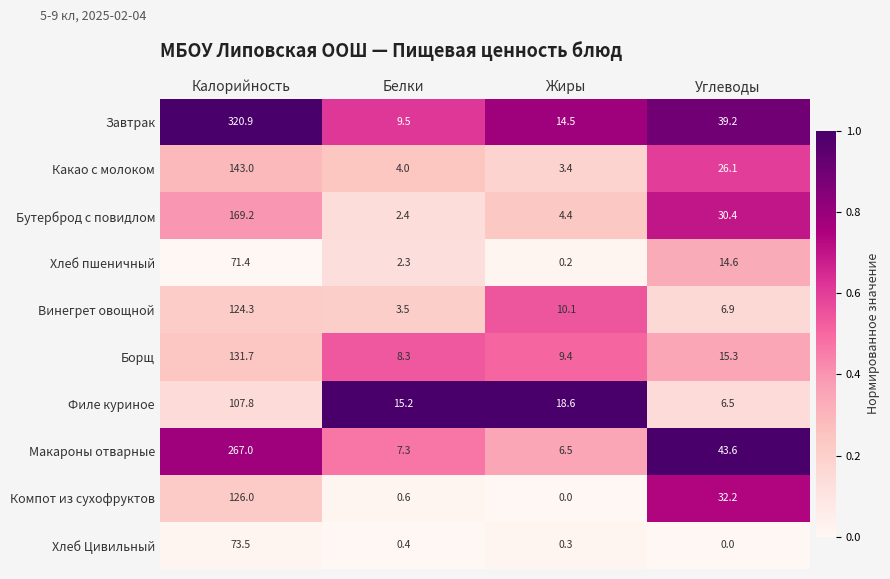

What is the approximate value of Хлеб пшеничный at Белки?

2.3